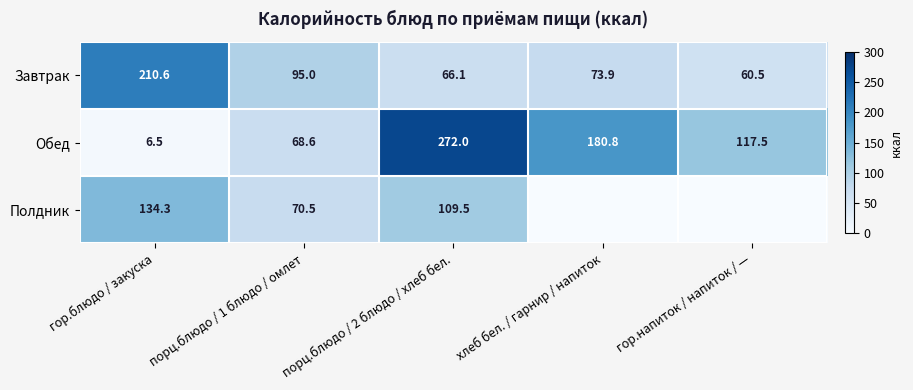

The Завтрак series shows 166.0 at порц.блюдо / 1 блюдо / омлет. True or false?

False